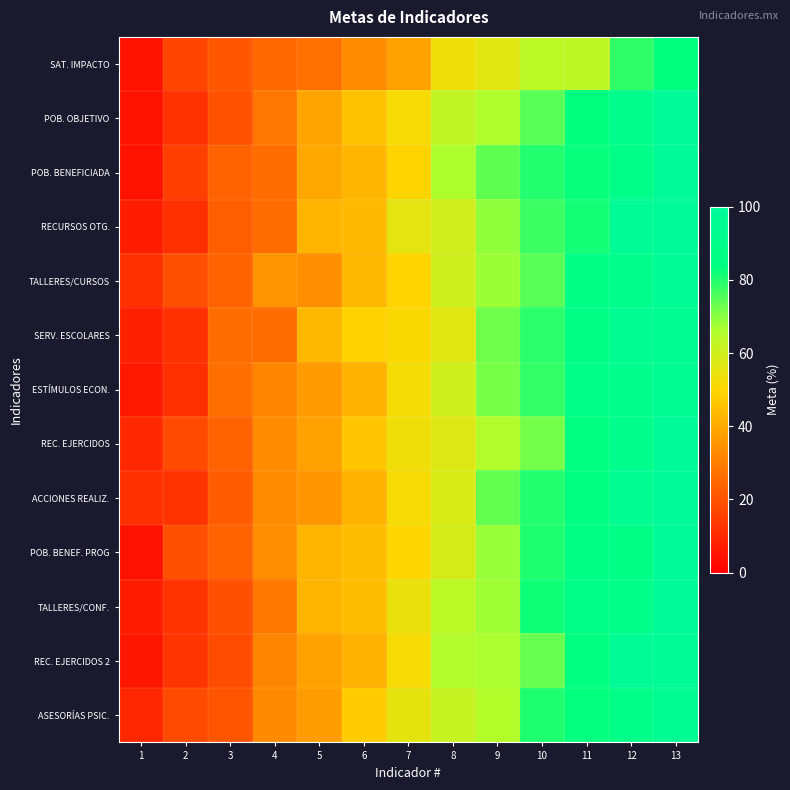

Which series has the largest range (max minus min)?

POB. BENEF. PROG